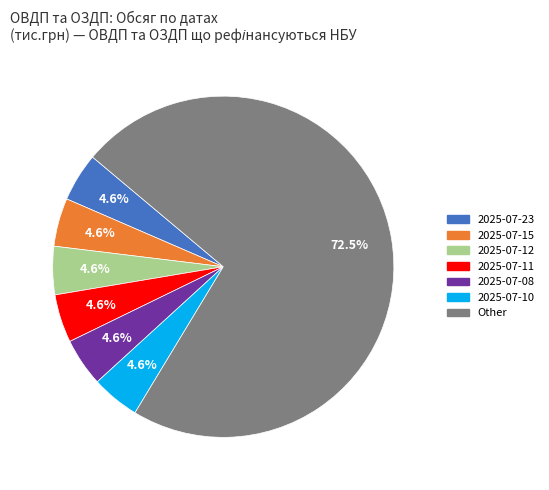

Is there any slice that represents more than half of the pie?

Yes